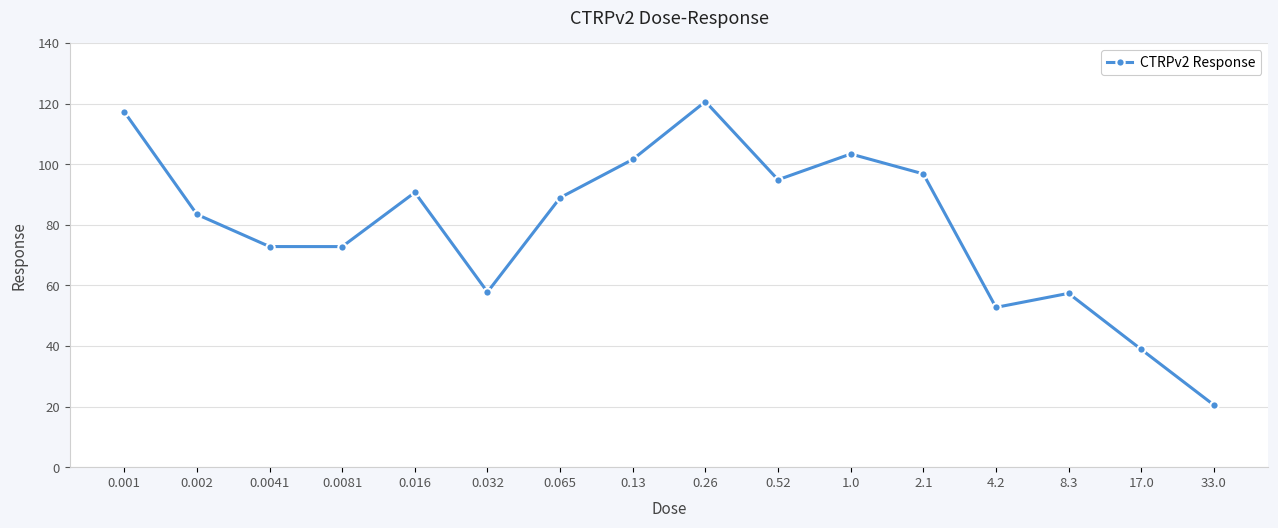

What is the ratio of the value at 0.0041 to the value at 0.0081?

1.0